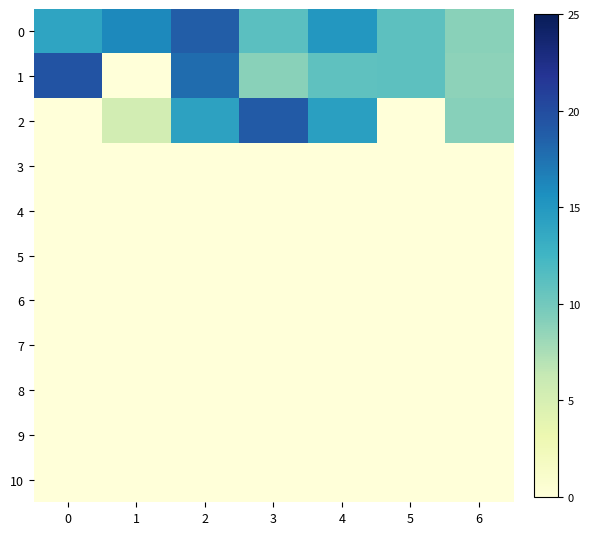

Which series has the largest range (max minus min)?

1